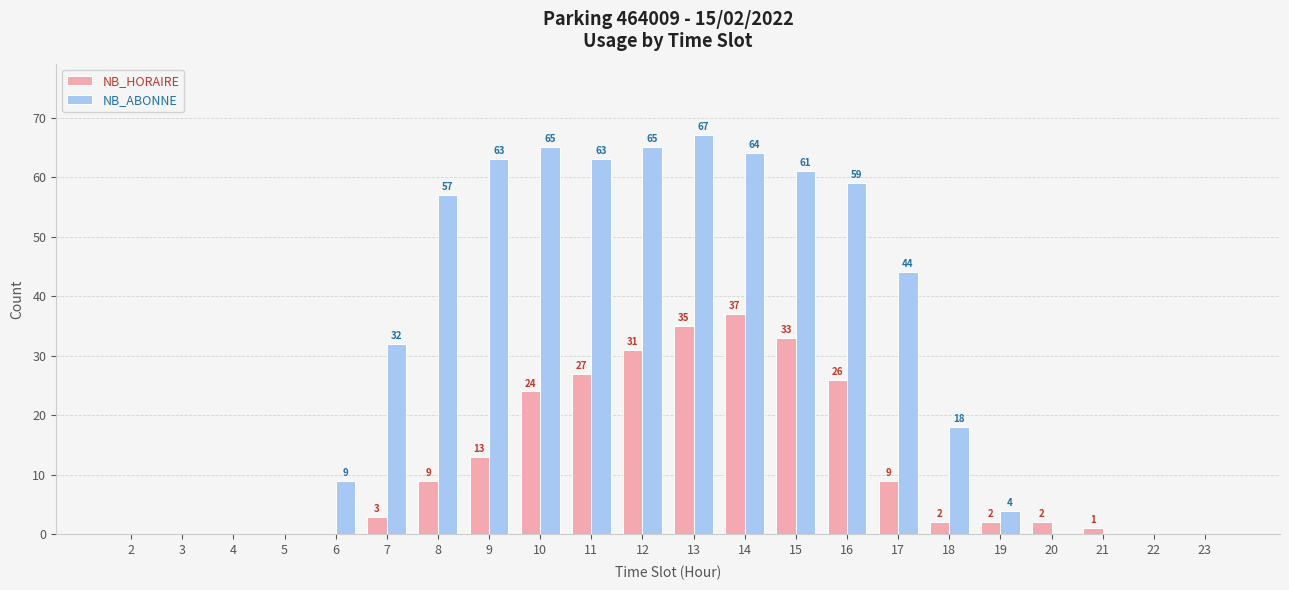

What is the sum of the NB_ABONNE values at 10 and 8?

122